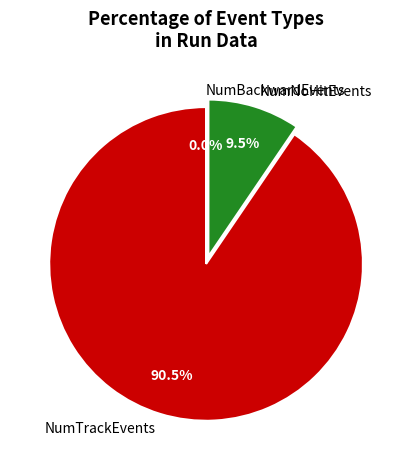

Which slice is the largest?

NumTrackEvents